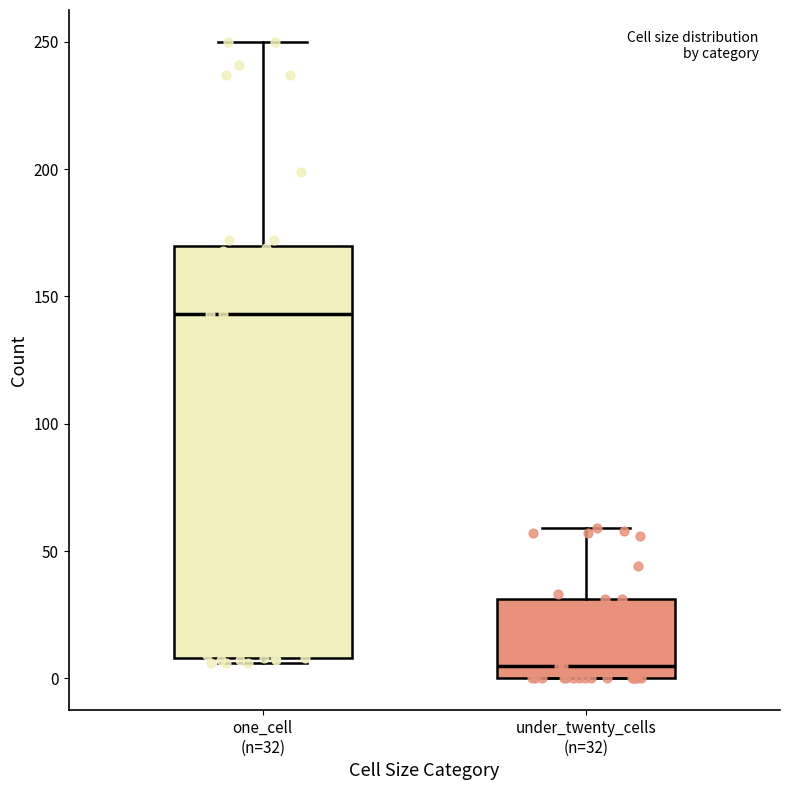

Reading left to right, transcribe this box plot: for each box, give where its median line is, the range the box spans, and where its two whiskers end, as read against the y-axis. The values are not printed on the chart, so give them approximately, as read against the axis.

one_cell (n=32): median 145, box 10 to 170, whiskers 5 to 250
under_twenty_cells (n=32): median 5, box 0 to 30, whiskers 0 to 60